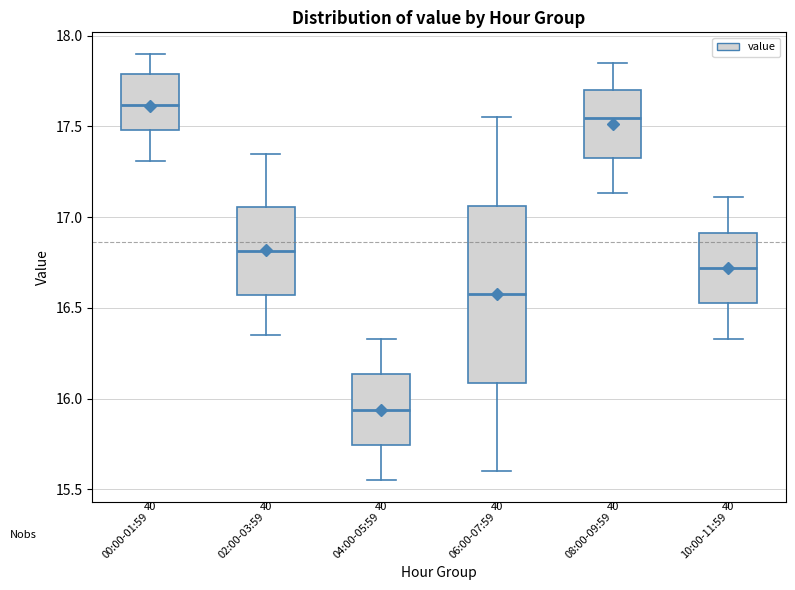

Which box is the tallest, from its lower edge to its upper edge?

06:00-07:59